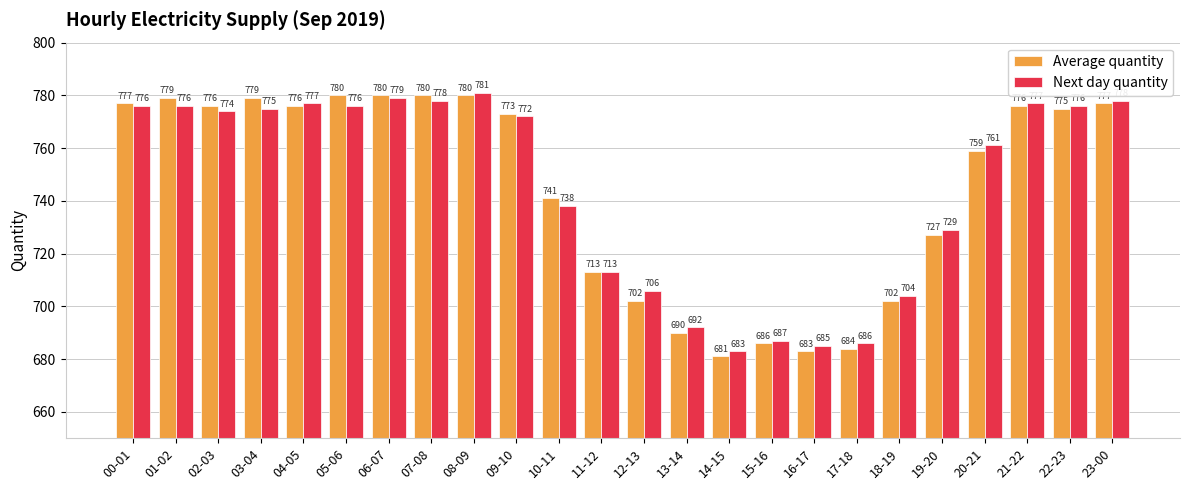

What are all the series names shown in the legend?

Average quantity, Next day quantity